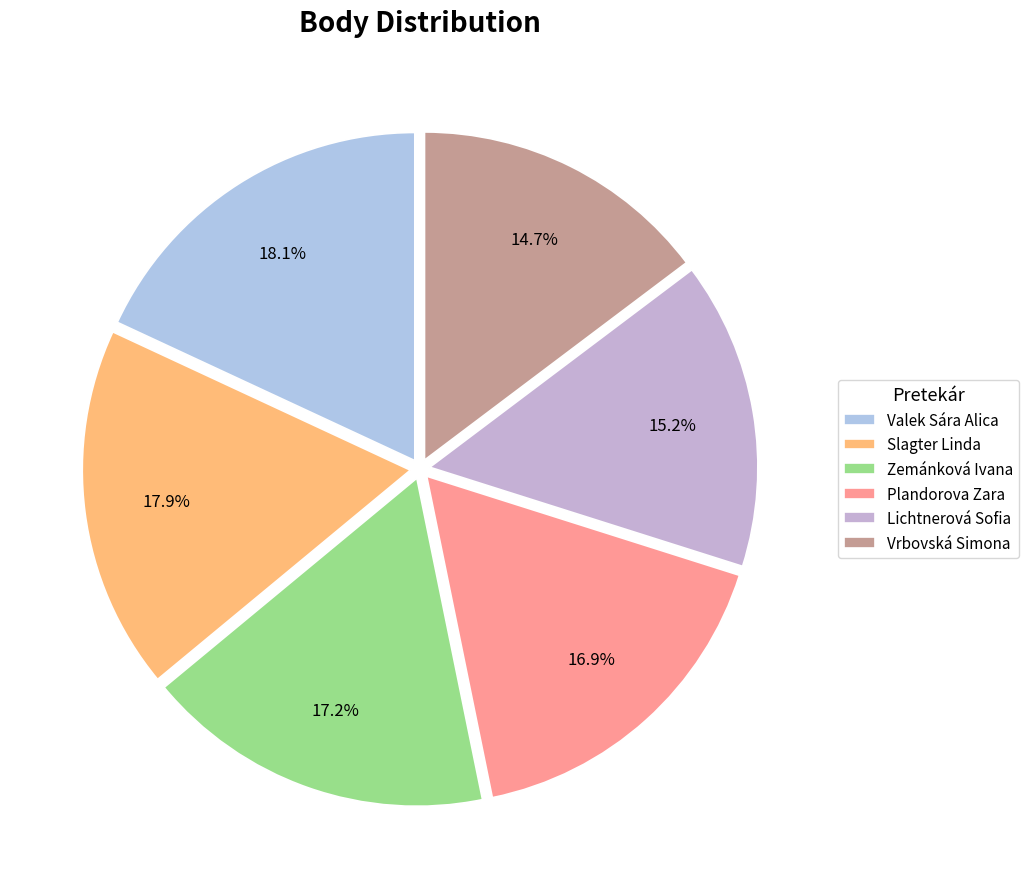

Count the number of slices in the pie.

6